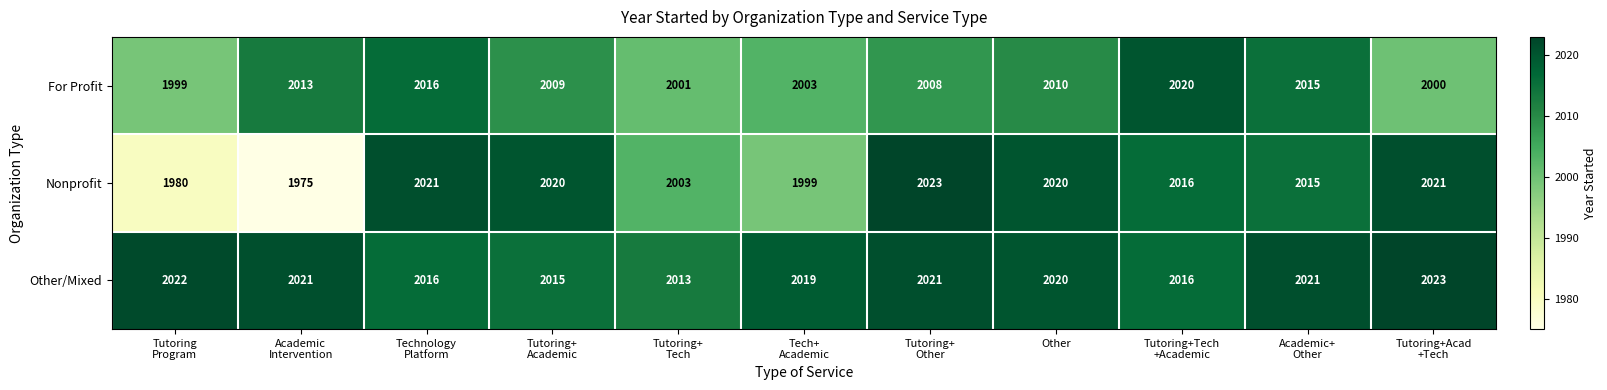

What is the difference between the highest and lowest values at Tutoring+
Tech?

12